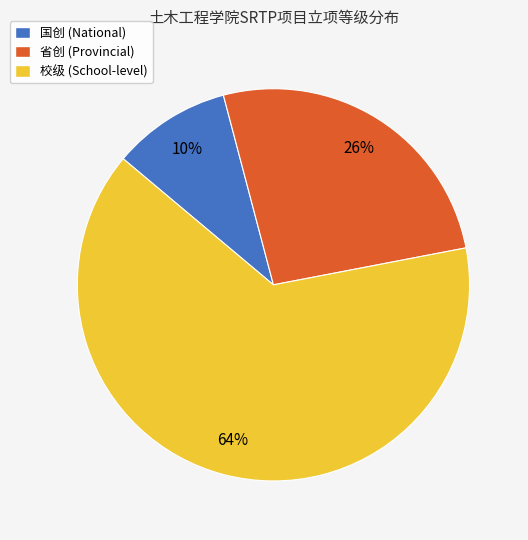

Between 国创 (National) and 省创 (Provincial), which is larger?

省创 (Provincial)